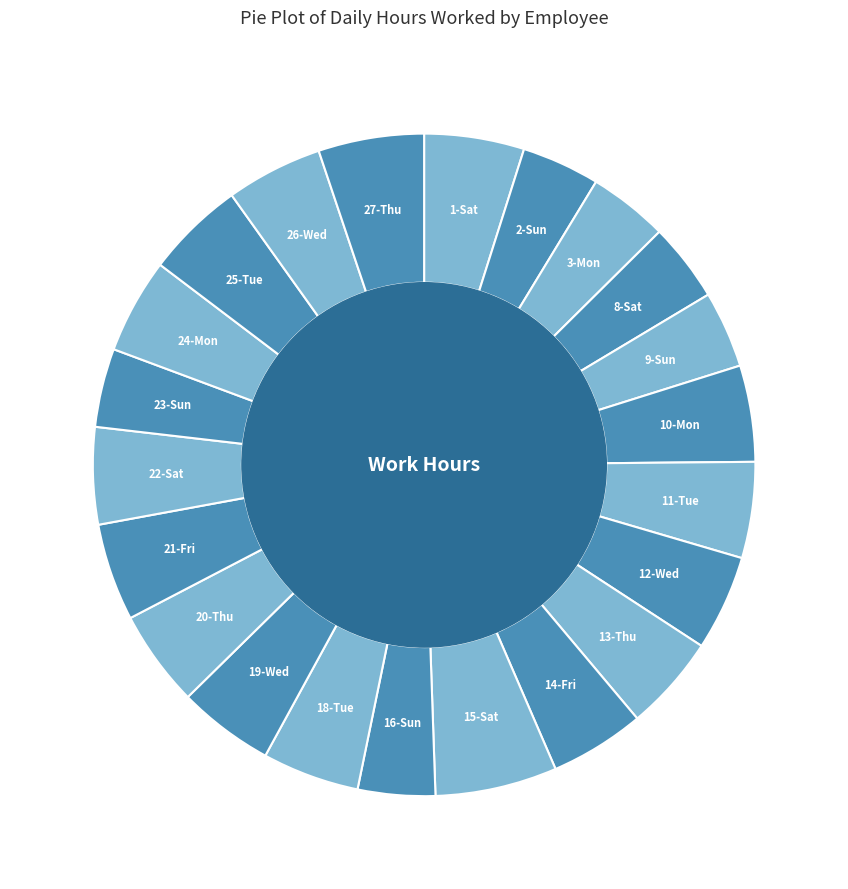

Which slice is the largest?

15-Sat